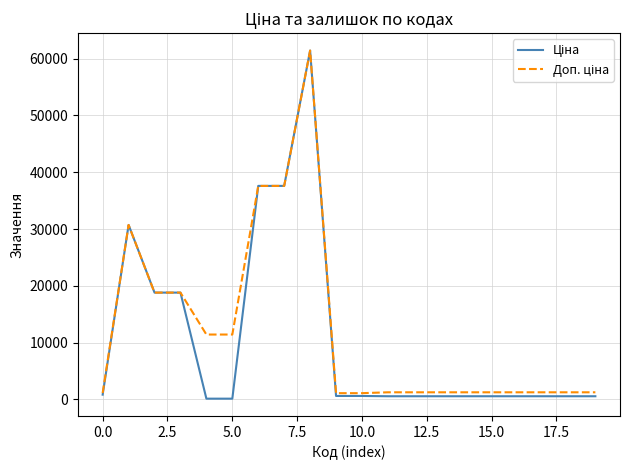

What is the maximum value shown in the chart?

61434.3